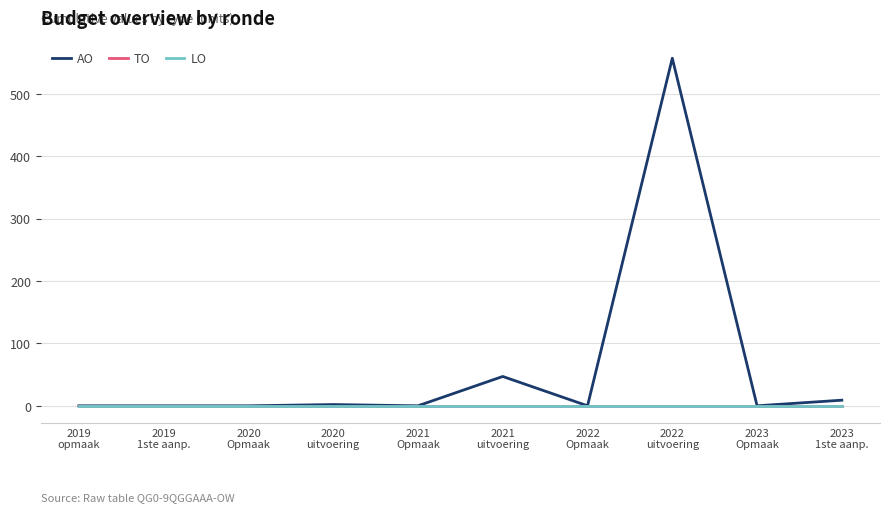

True or false: LO and TO intersect in this chart.

False